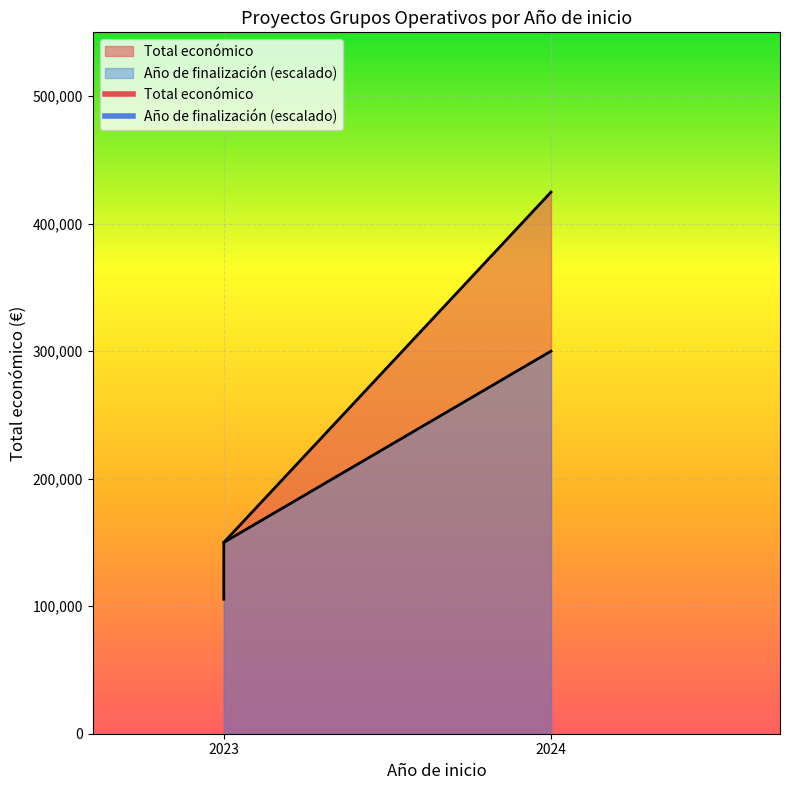

What is the difference between the maximum and second lowest values in the Año de finalización series?

150000